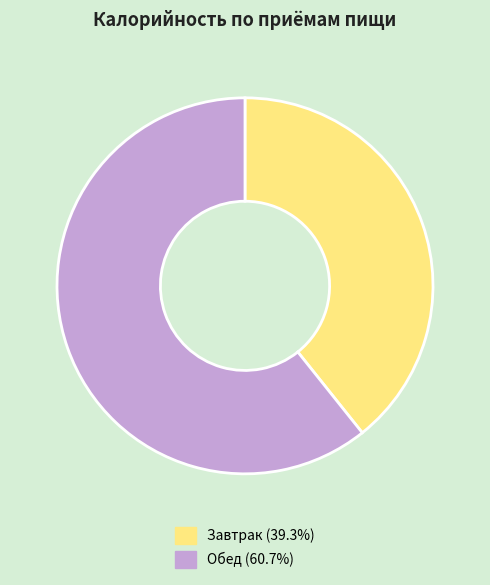

Is it true that Завтрак is 29% of the pie?

False